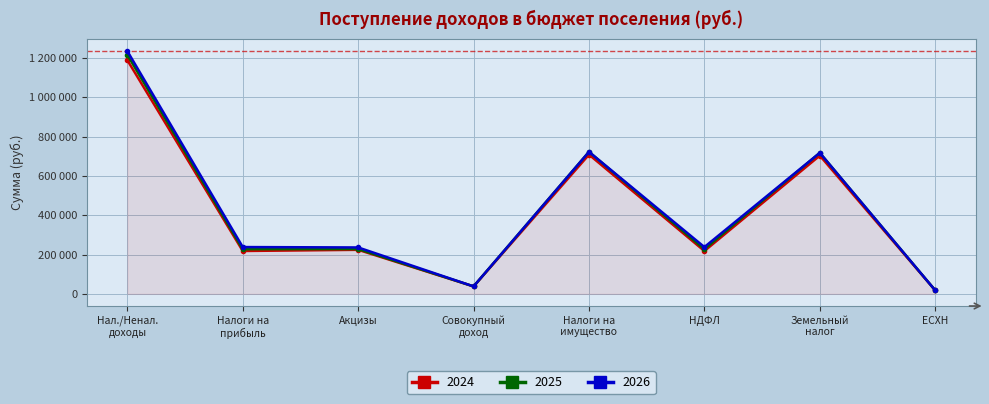

What are all the series names shown in the legend?

2024, 2025, 2026